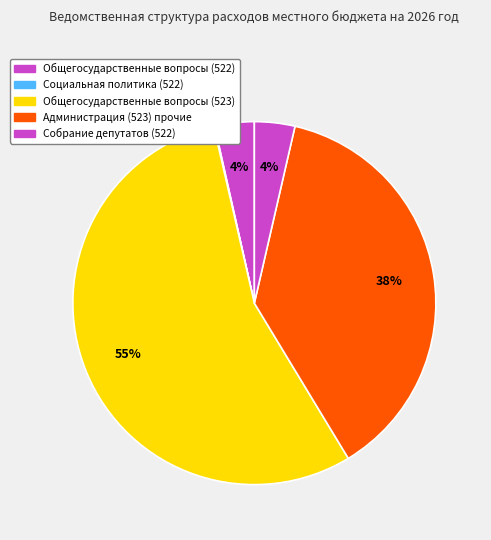

To the nearest percent, what is the average slice percentage?

20%